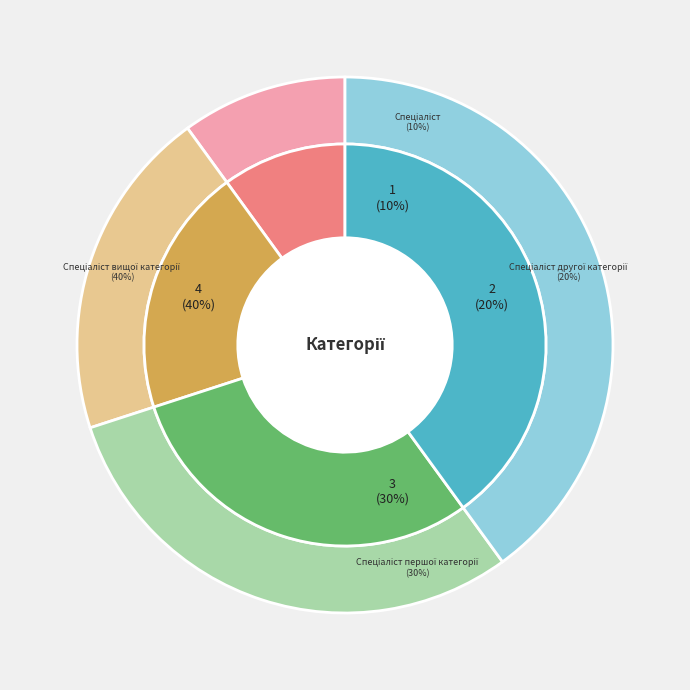

What is the ratio of the value at Спеціаліст to the value at Спеціаліст першої категорії?

0.3